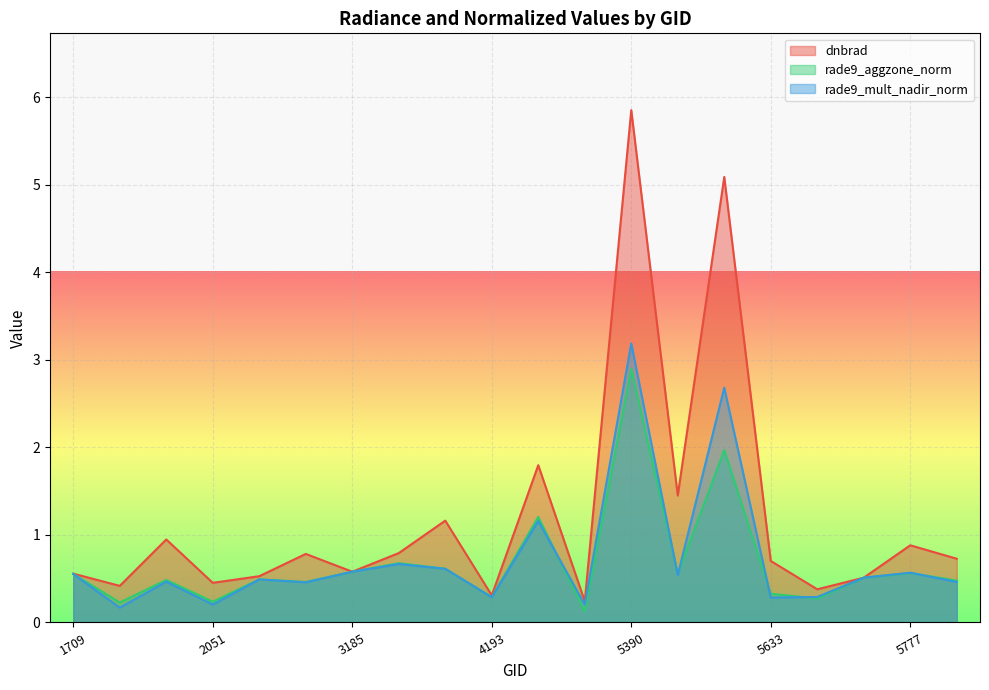

What is the highest value of the rade9_mult_nadir_norm series?

3.2